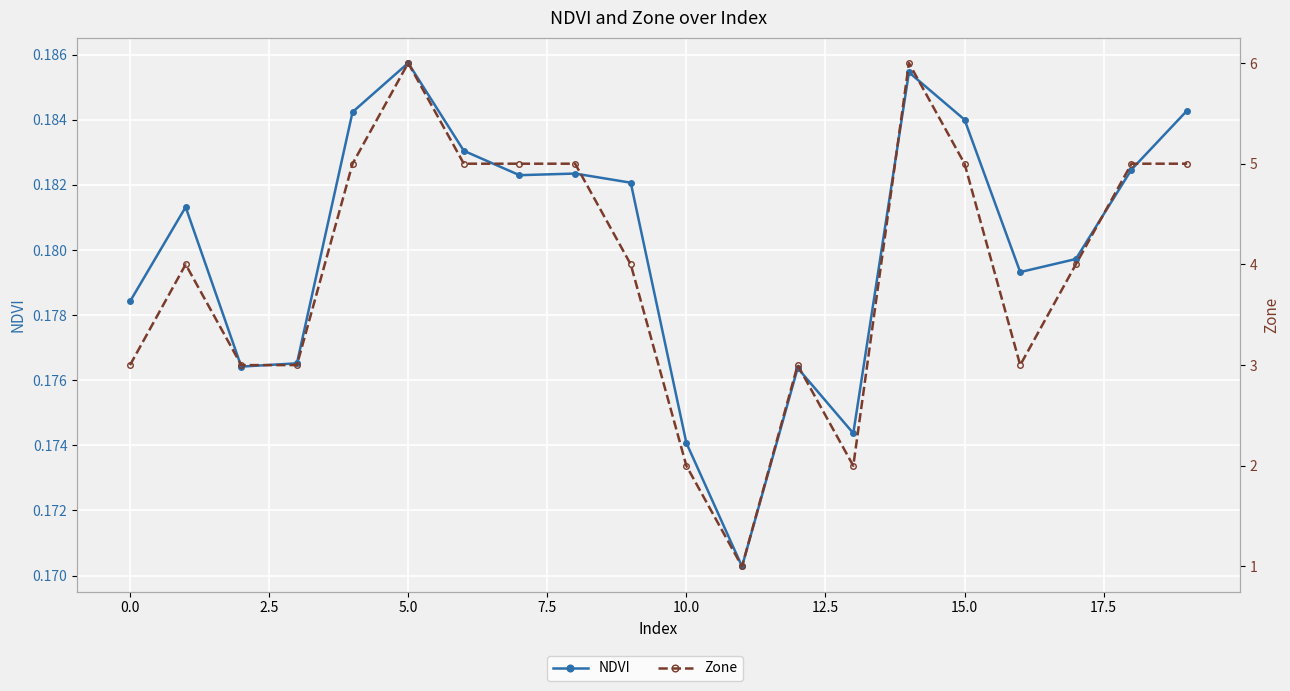

Which series changed the most between 12.5 and 17?

Zone